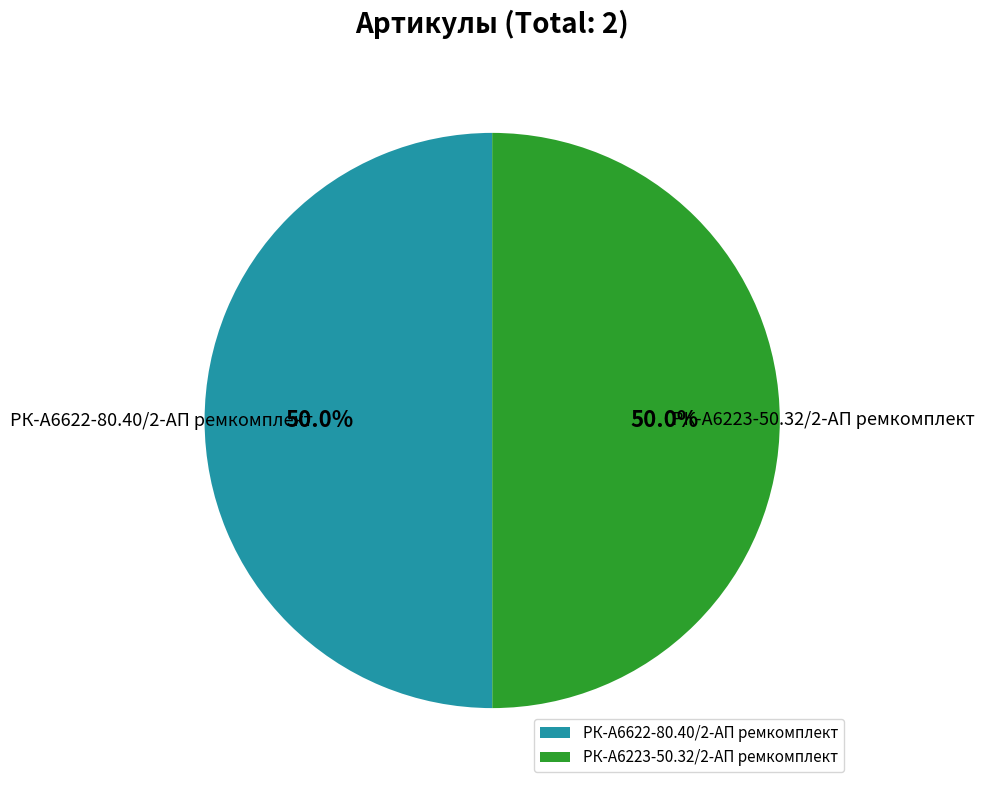

What portion of the pie excludes РК-А6223-50.32/2-АП ремкомплект?

50.0%